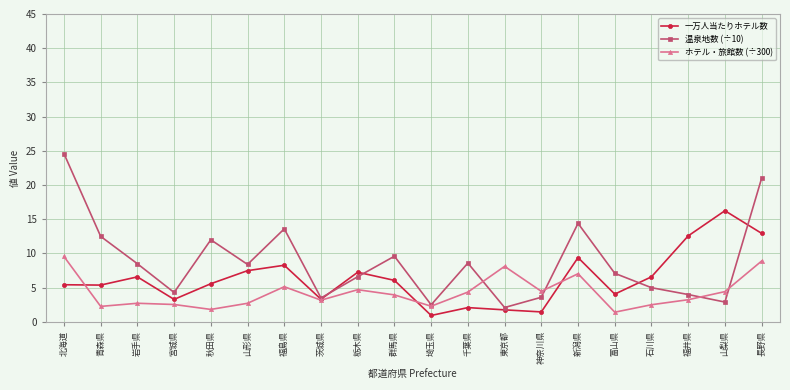

Is the value of 一万人当たりホテル数 at 青森県 greater than the value of ホテル・旅館数 (÷300) at 青森県?

Yes